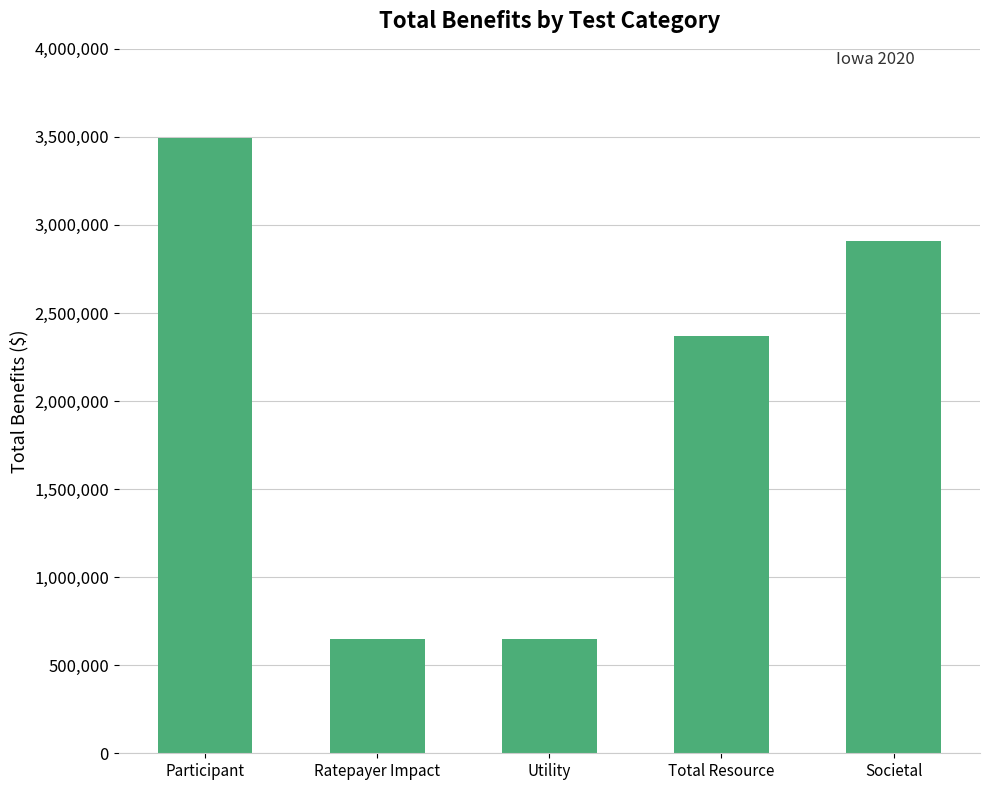

How many data points are above 2366734?

3